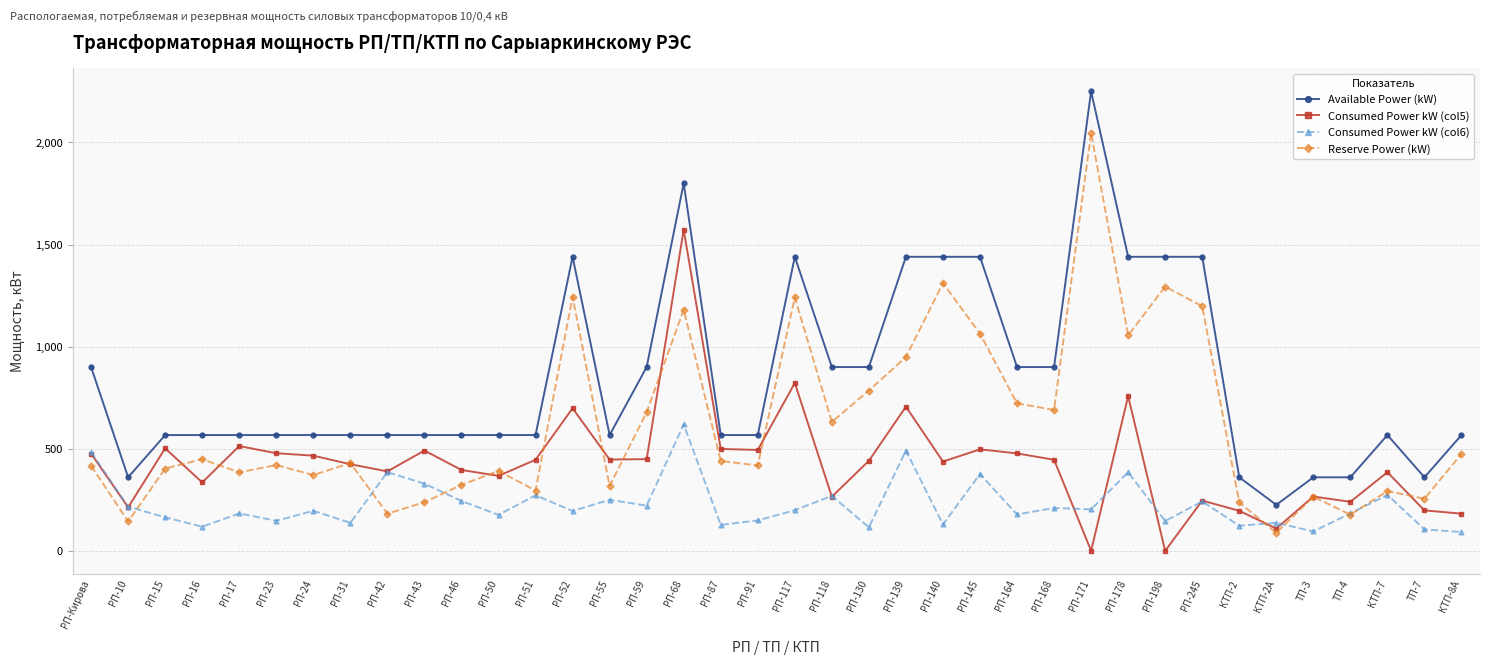

Between РП-164 and РП-245, which series saw the biggest shift?

Available Power (kW)